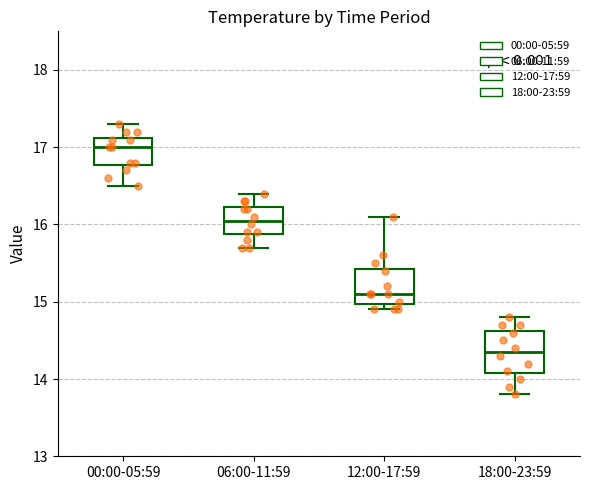

Where is the upper edge of the box for 06:00-11:59 on the y-axis? The values are not printed on the chart, so give them approximately, as read against the axis.

16.2